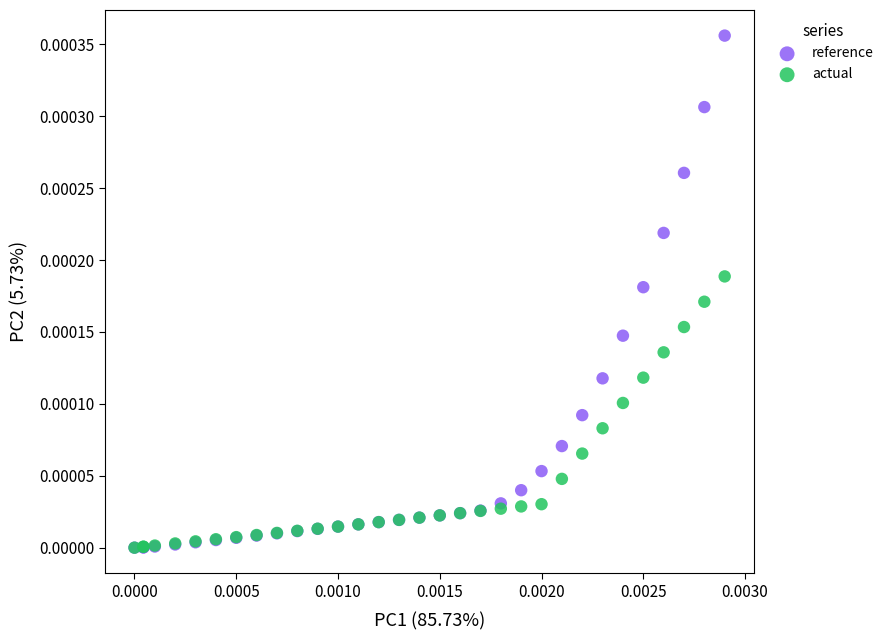

Which series reaches the maximum Y coordinate?

reference